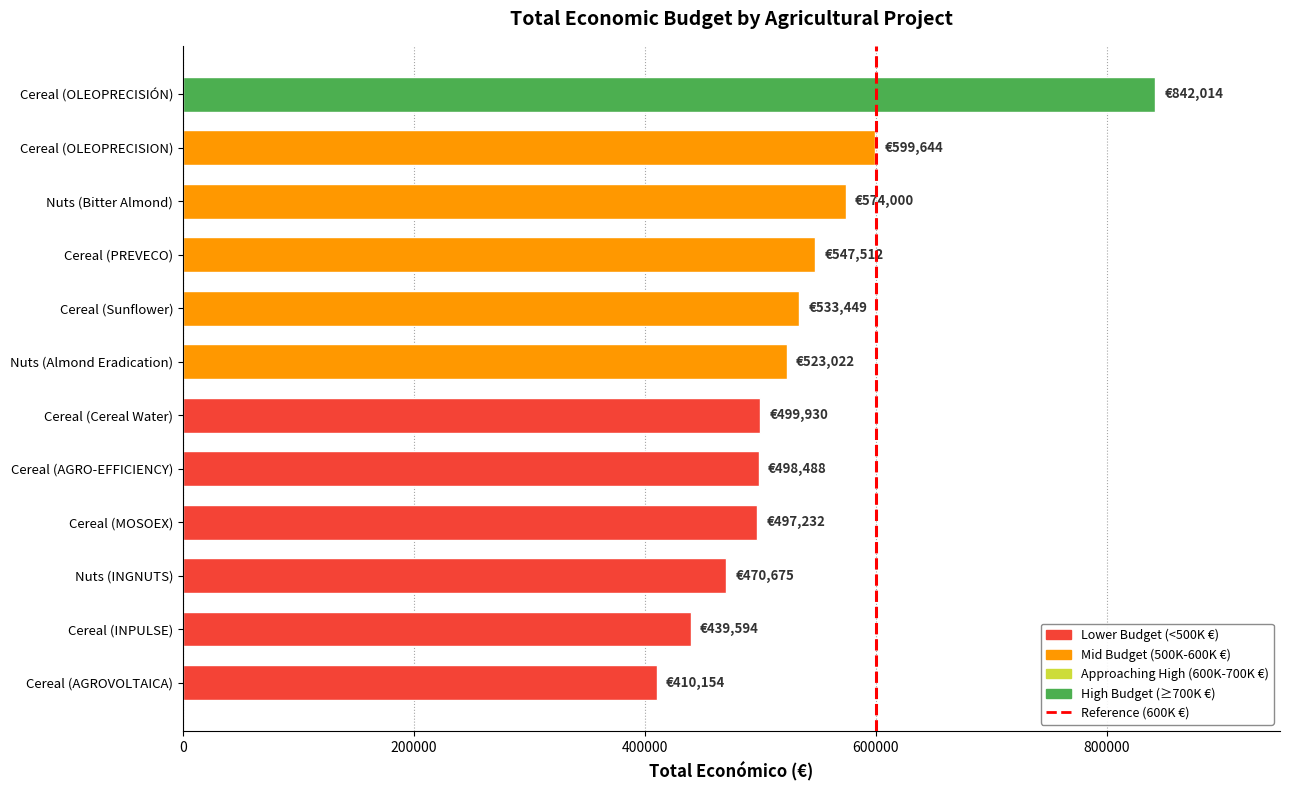

The value at Nuts (Almond Eradication) is 523022. True or false?

True